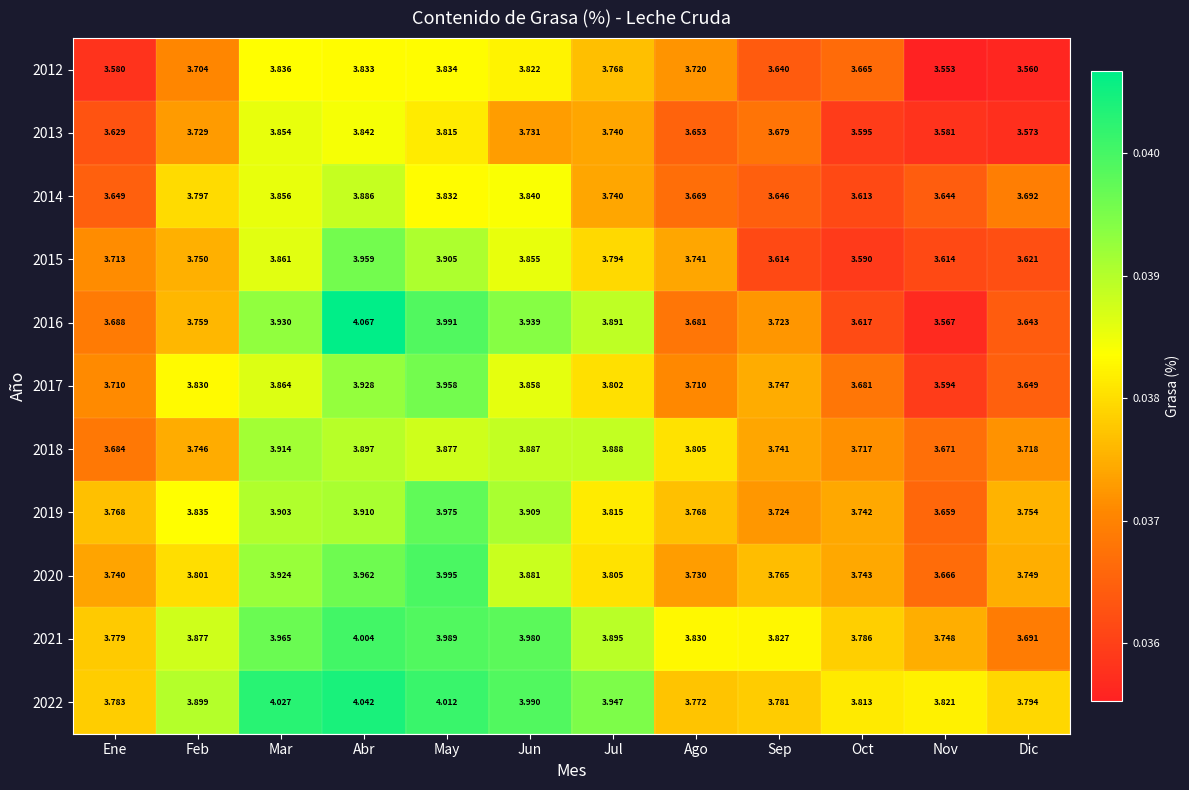

Rank the categories by 2021 value from lowest to highest.

Dic, Nov, Ene, Oct, Sep, Ago, Feb, Jul, Mar, Jun, May, Abr